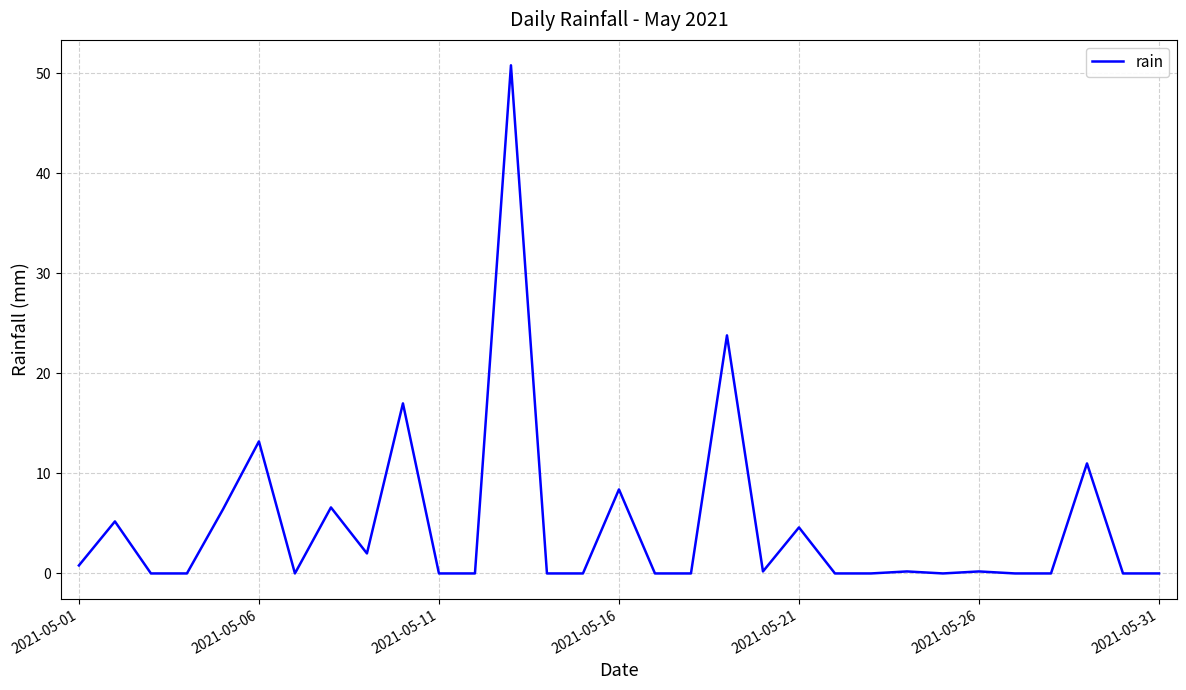

True or false: there are more than 0 points higher than both neighbors.

True